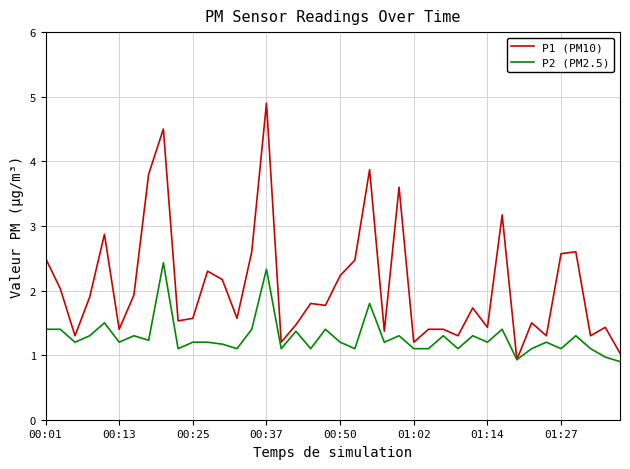

What is the lowest value of the P2 (PM2.5) series?

0.9